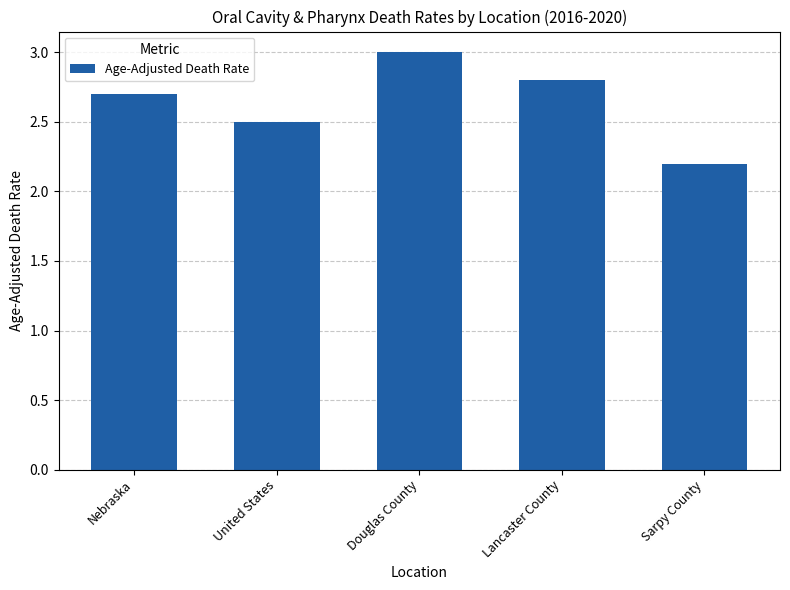

The chart shows a value of 2.8 at Lancaster County. True or false?

True